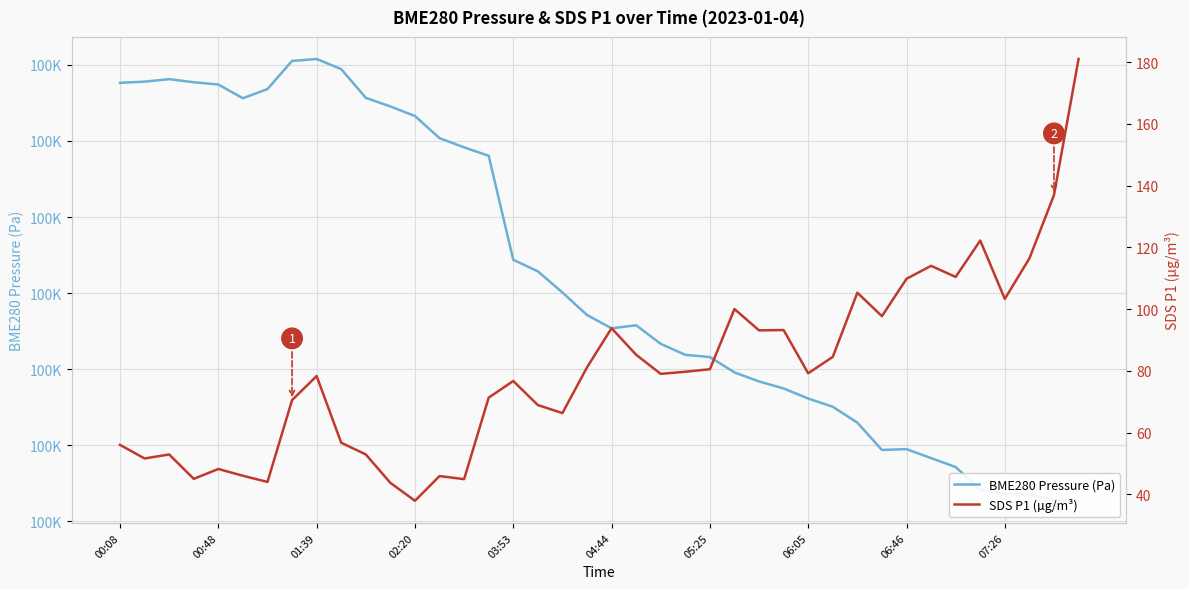

True or false: SDS P1 (µg/m³) has a value of 45.9 at 13.

True